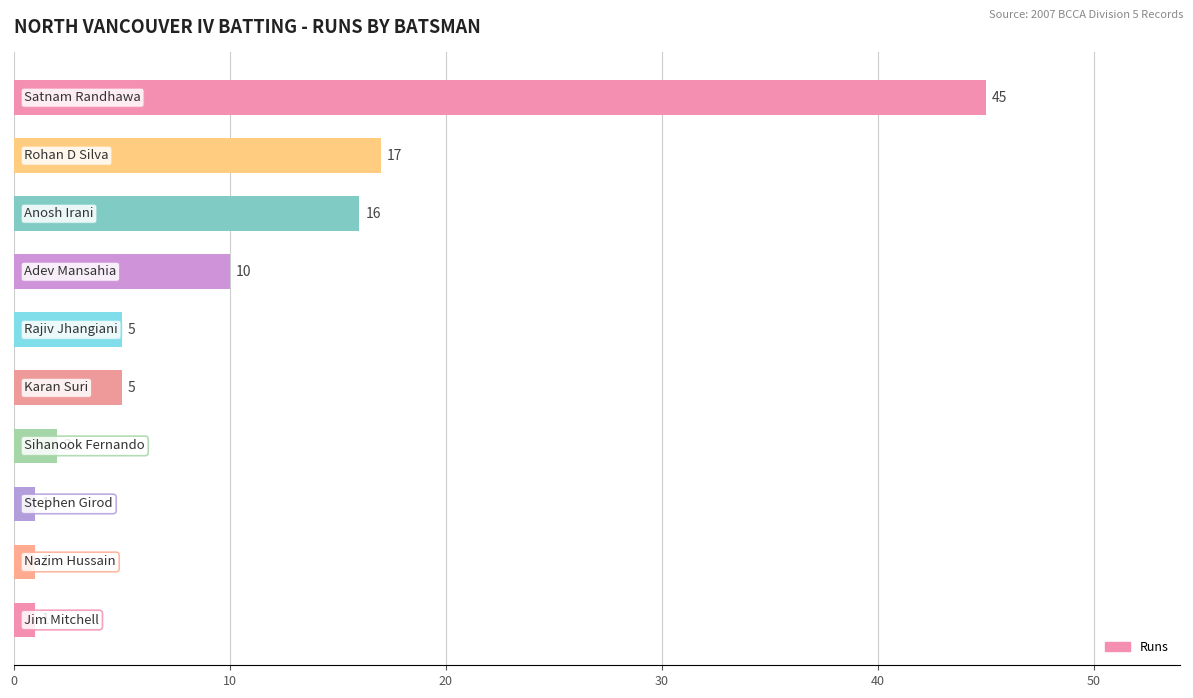

Reading top to bottom, extract all data points from this chart.

45	17	16	10	5	5	2	1	1	1